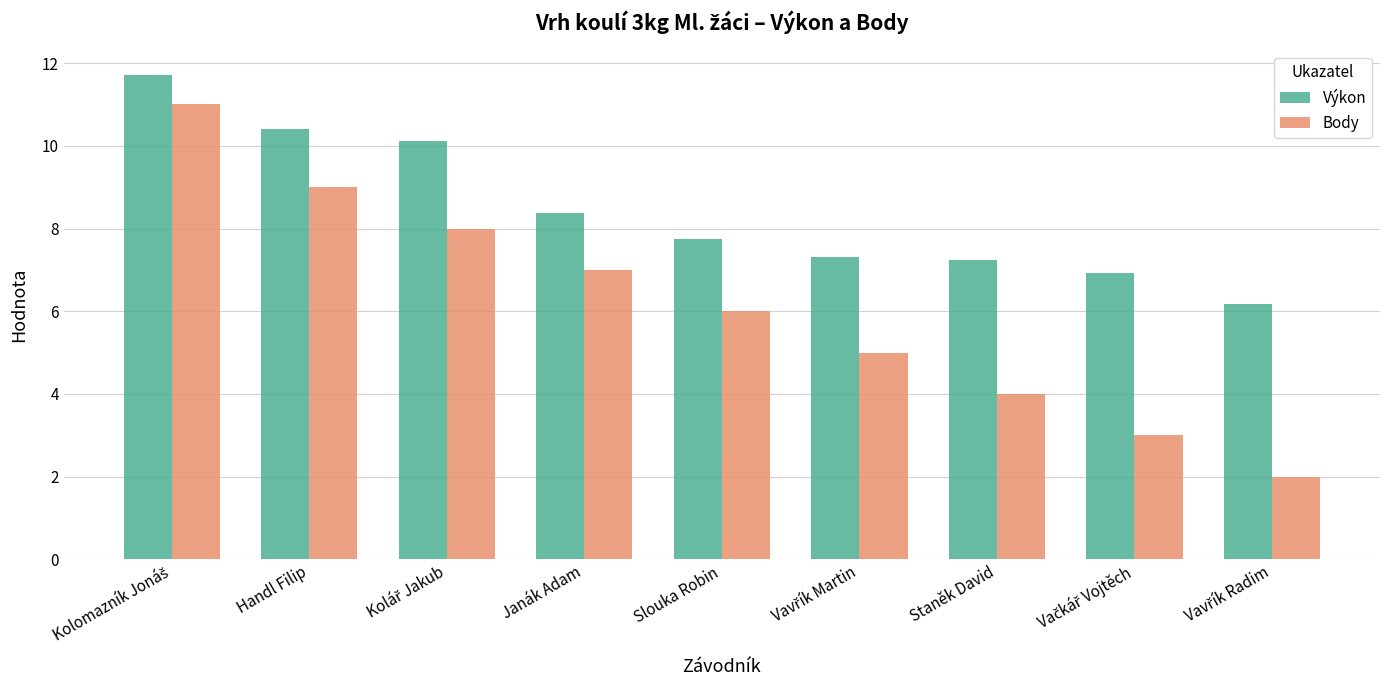

Is it true that Výkon equals 12.0 at Slouka Robin?

False